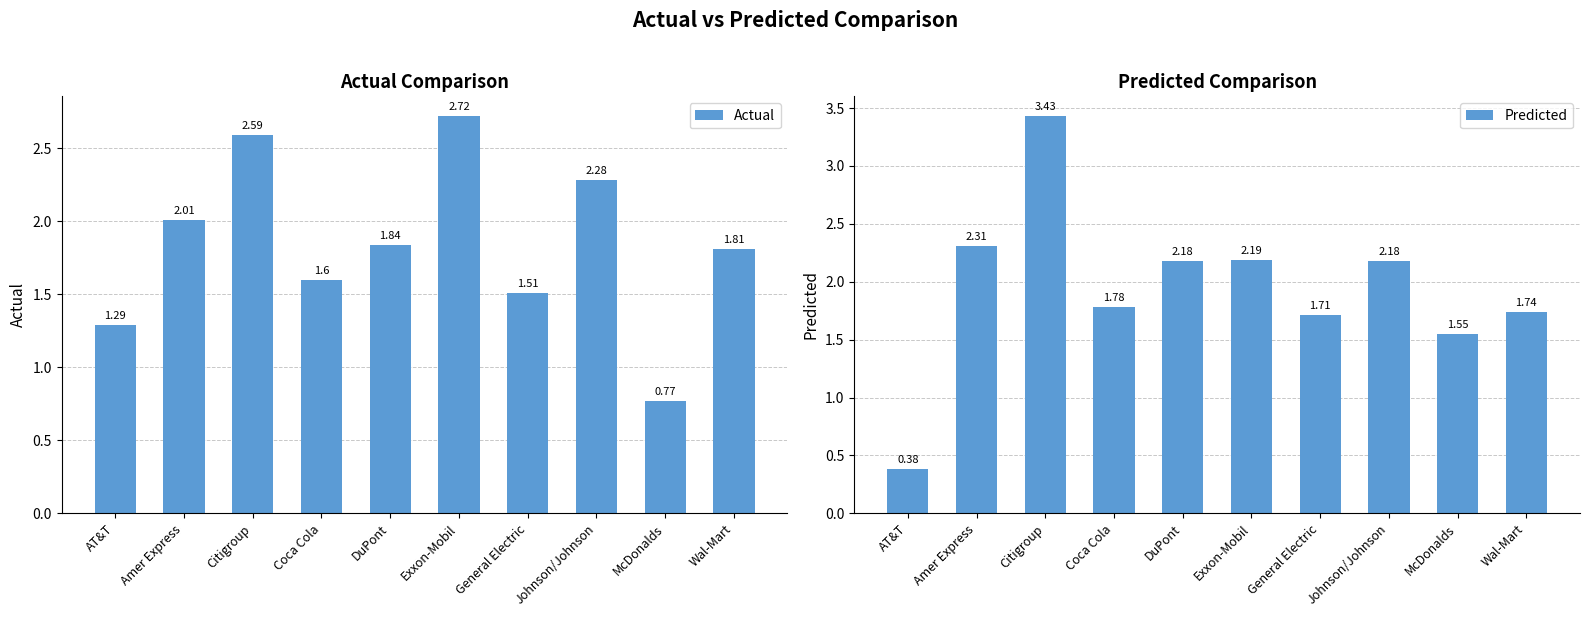

Count the number of data series in this chart.

2